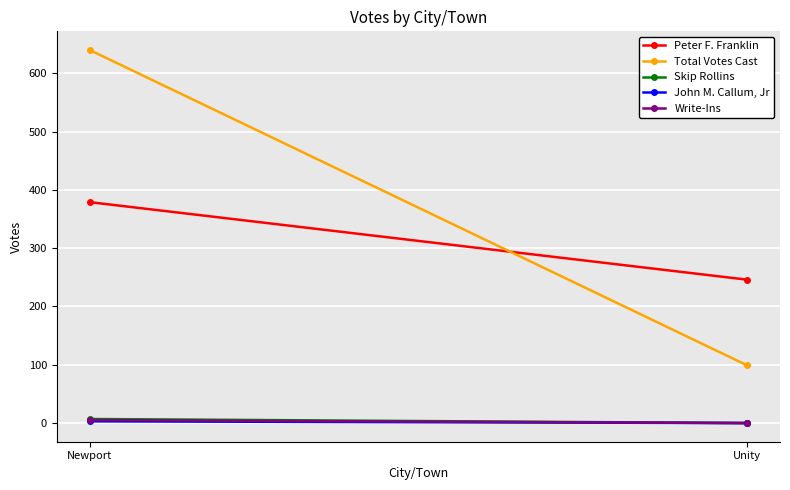

What is the maximum value shown in the chart?

640